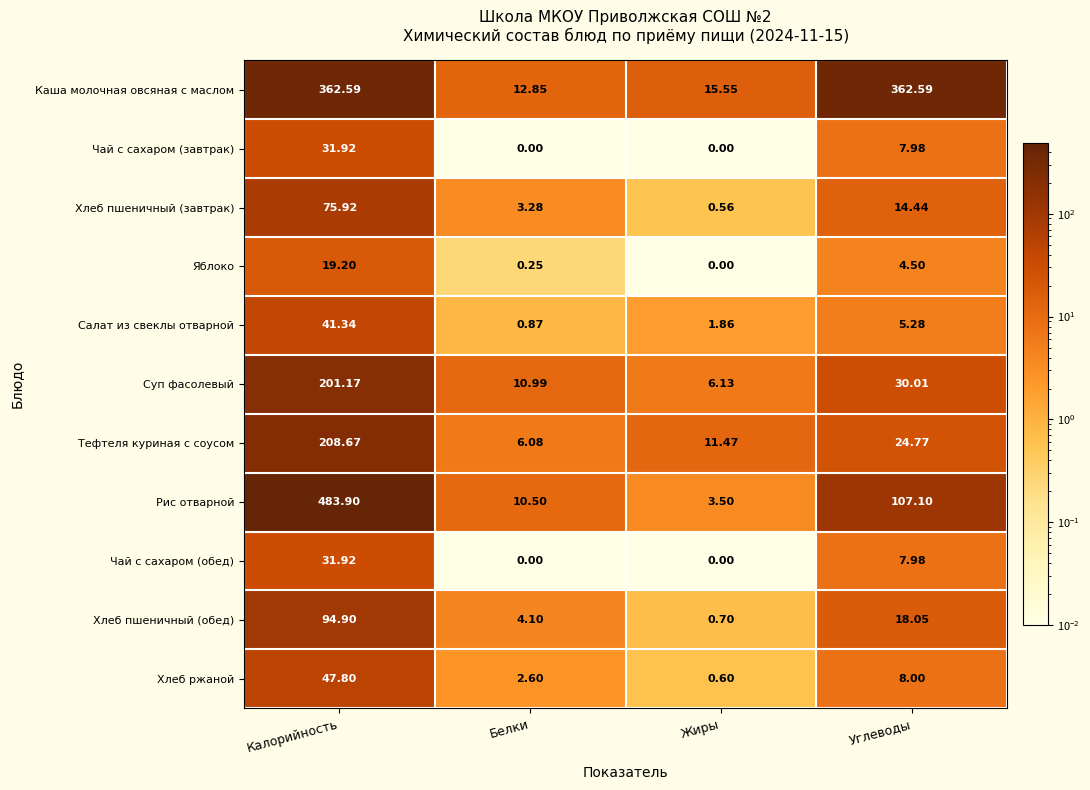

Which series changed the most between Жиры and Углеводы?

Каша молочная овсяная с маслом